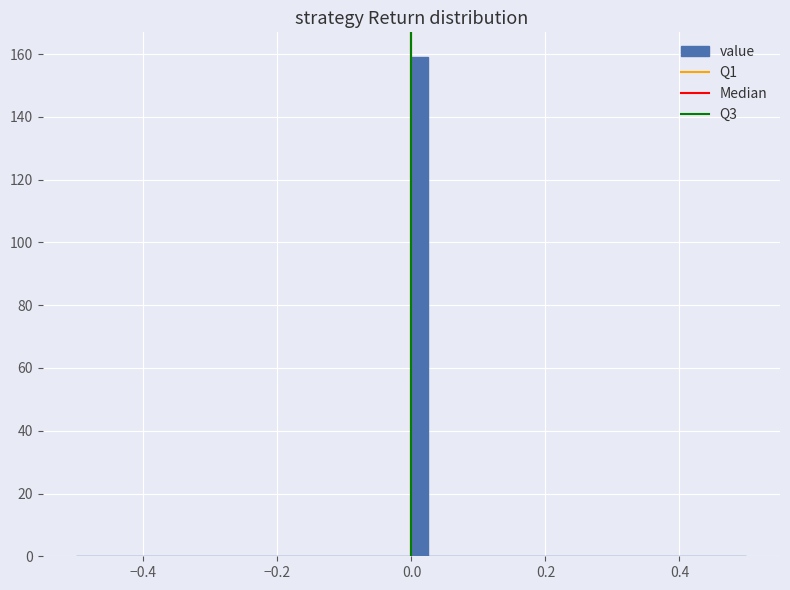

Read against the x-axis, roughly where is the centre of the tallest bar?

0.02